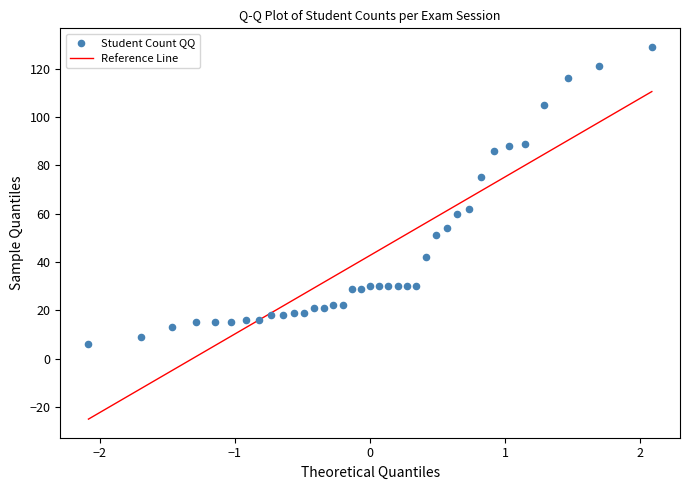

What Y value in the scatter plot is closest to 67?

62